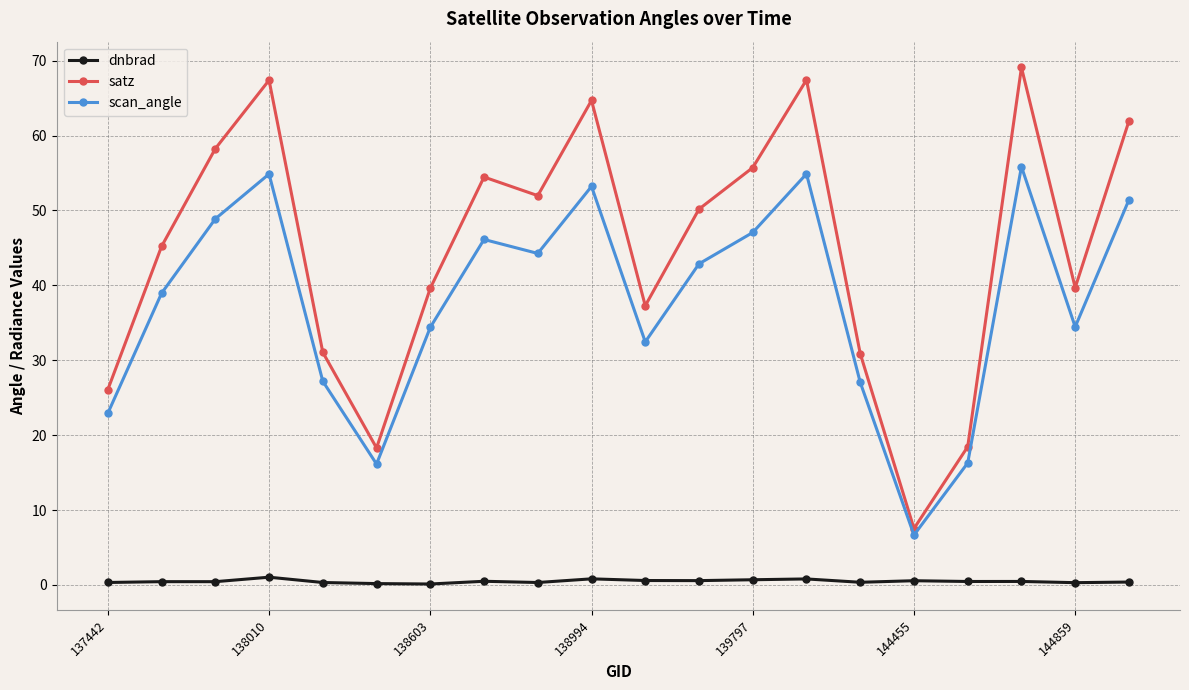

What is the sum of all satz values?

895.1